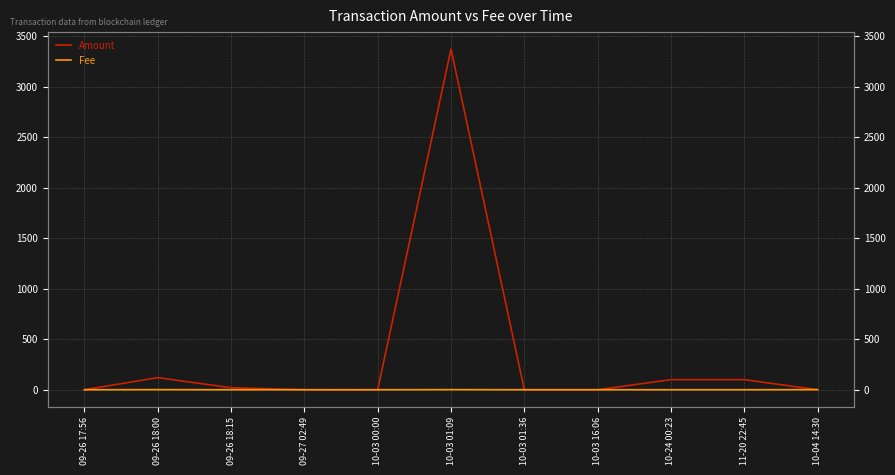

Which has a higher value, 09-26 18:15 or 10-24 00:23?

10-24 00:23